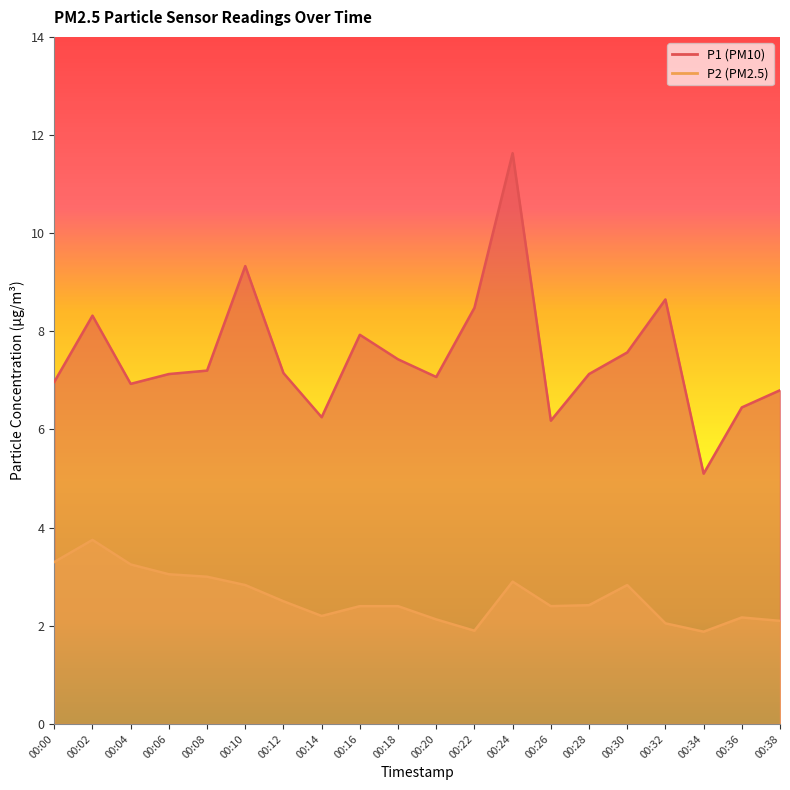

What is the value of the P2 point at the 9th from the left?

2.4